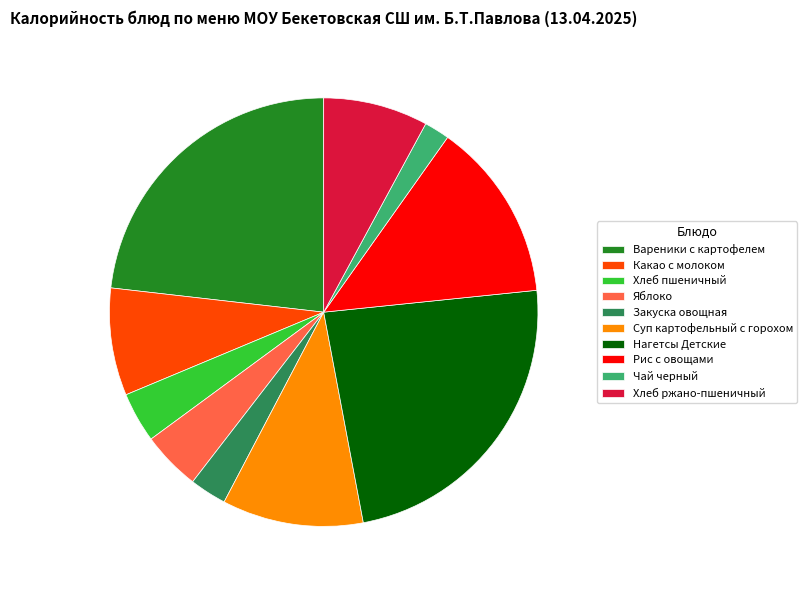

True or false: Чай черный accounts for 2% of the total.

True